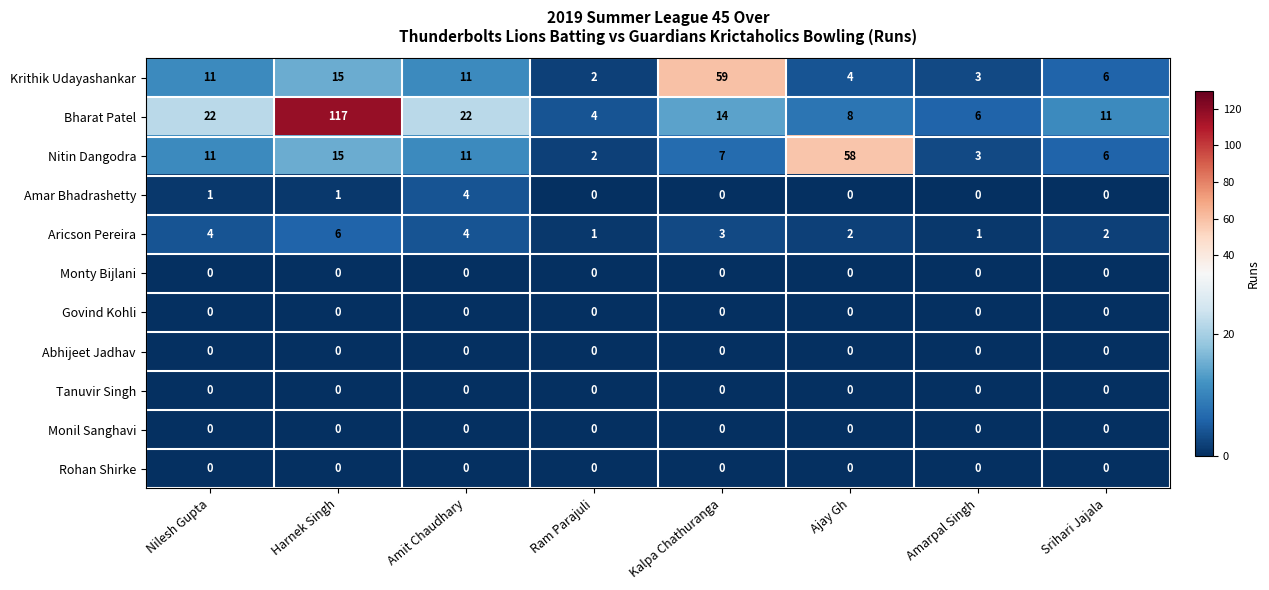

Read the Bharat Patel value at Kalpa Chathuranga, to the nearest 5.

15